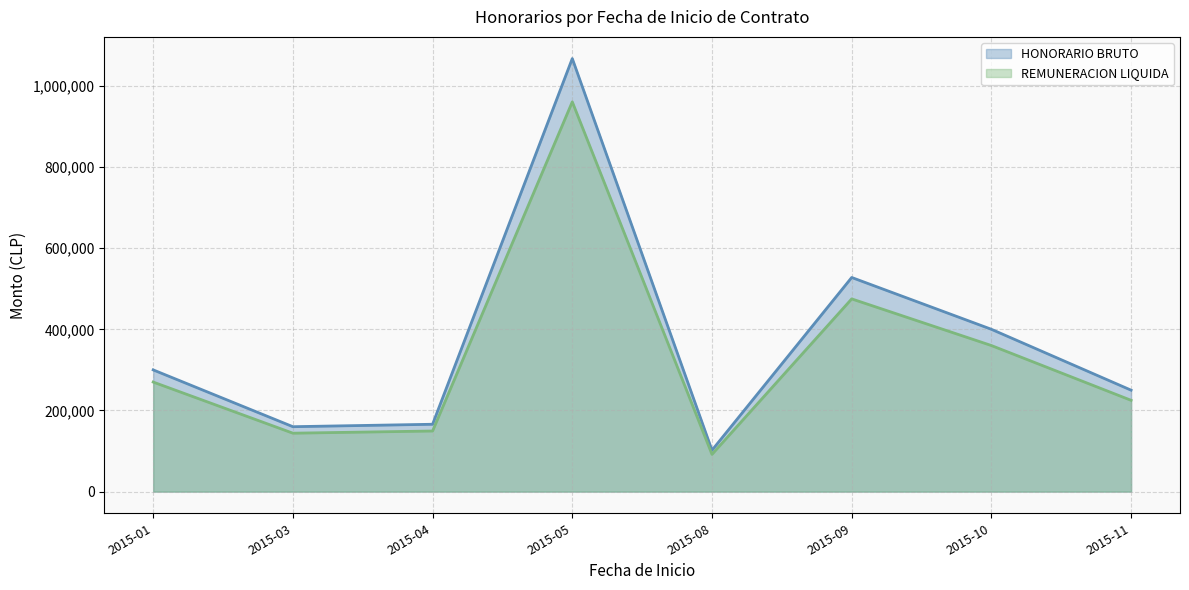

What is the spread (max minus min) of values at 2015-09?

52771